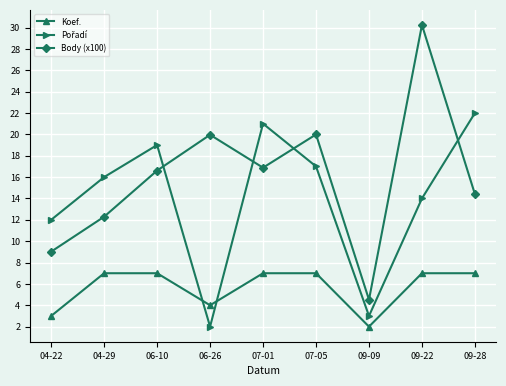

Which series has the largest range (max minus min)?

Body (x100)